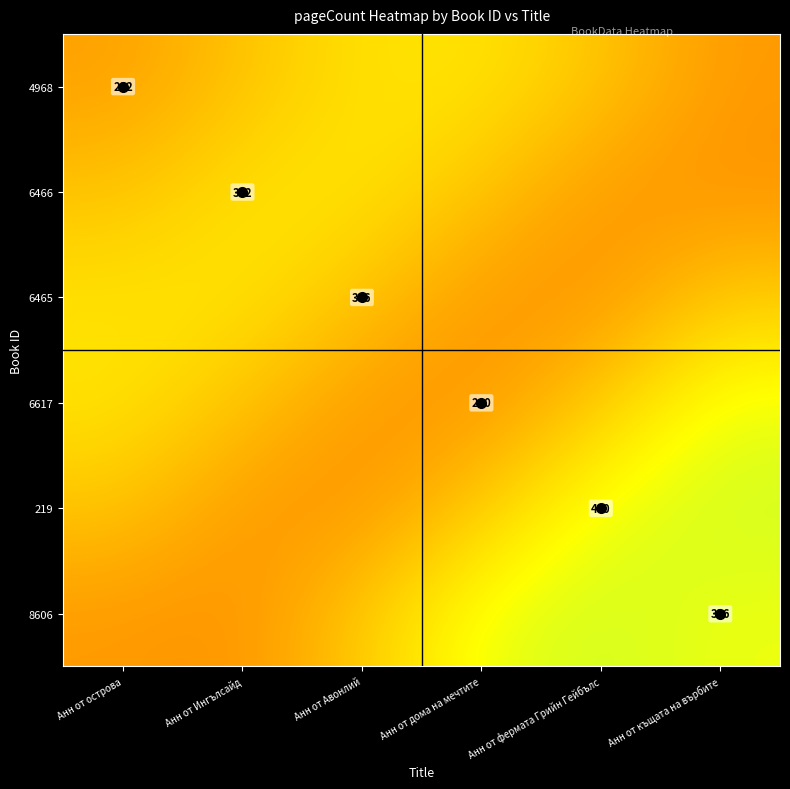

List the series in order of their peak value, lowest first.

6466, 6465, 4968, 6617, 219, 8606